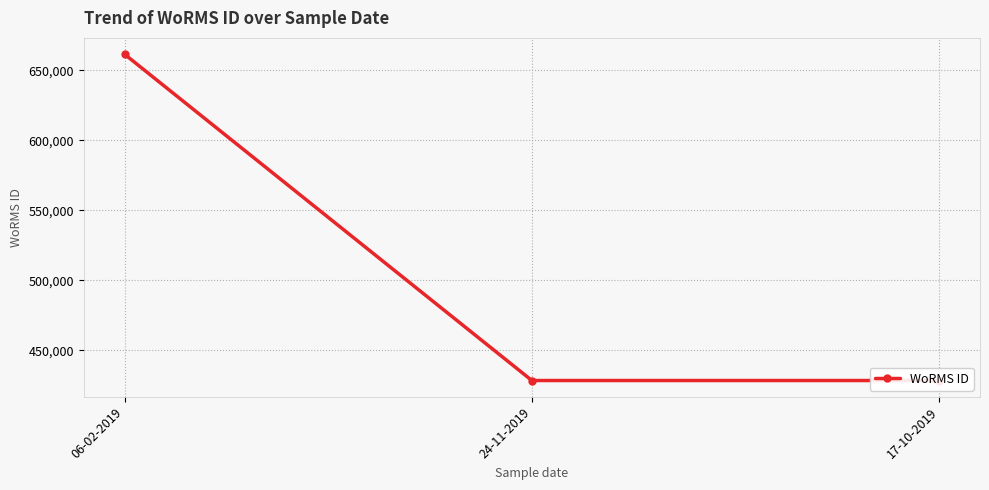

Where is the data nearest to the value 545040?

24-11-2019